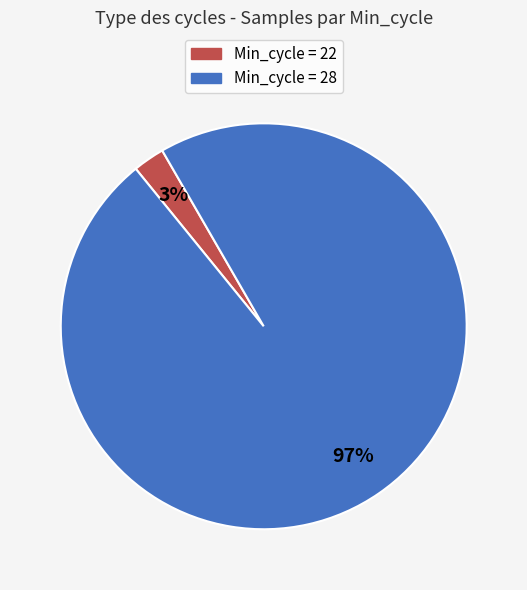

Does any single category account for the majority?

Yes